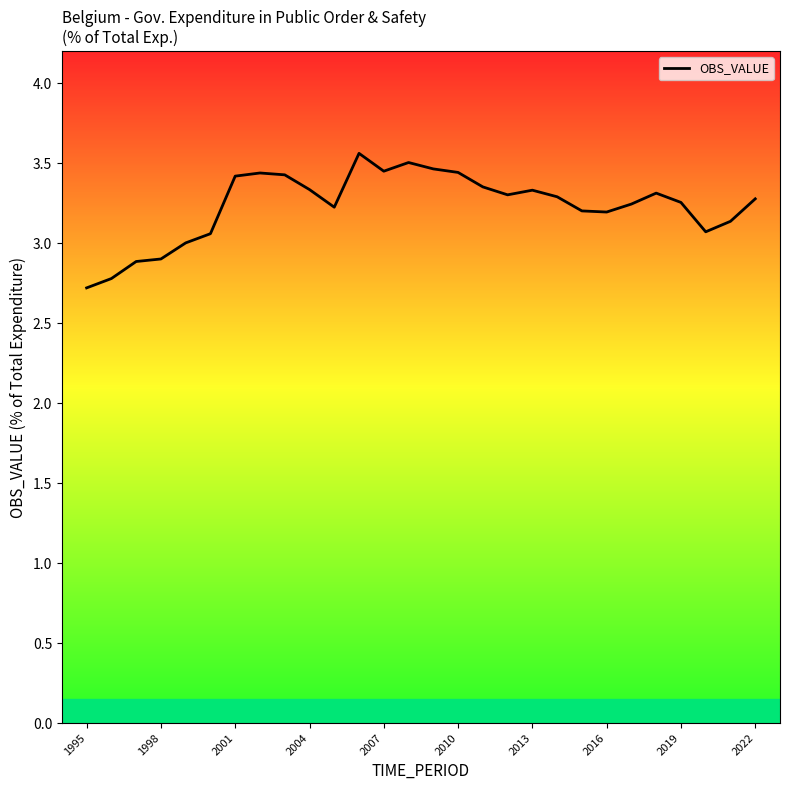

What is the difference between the maximum and minimum values?

0.8